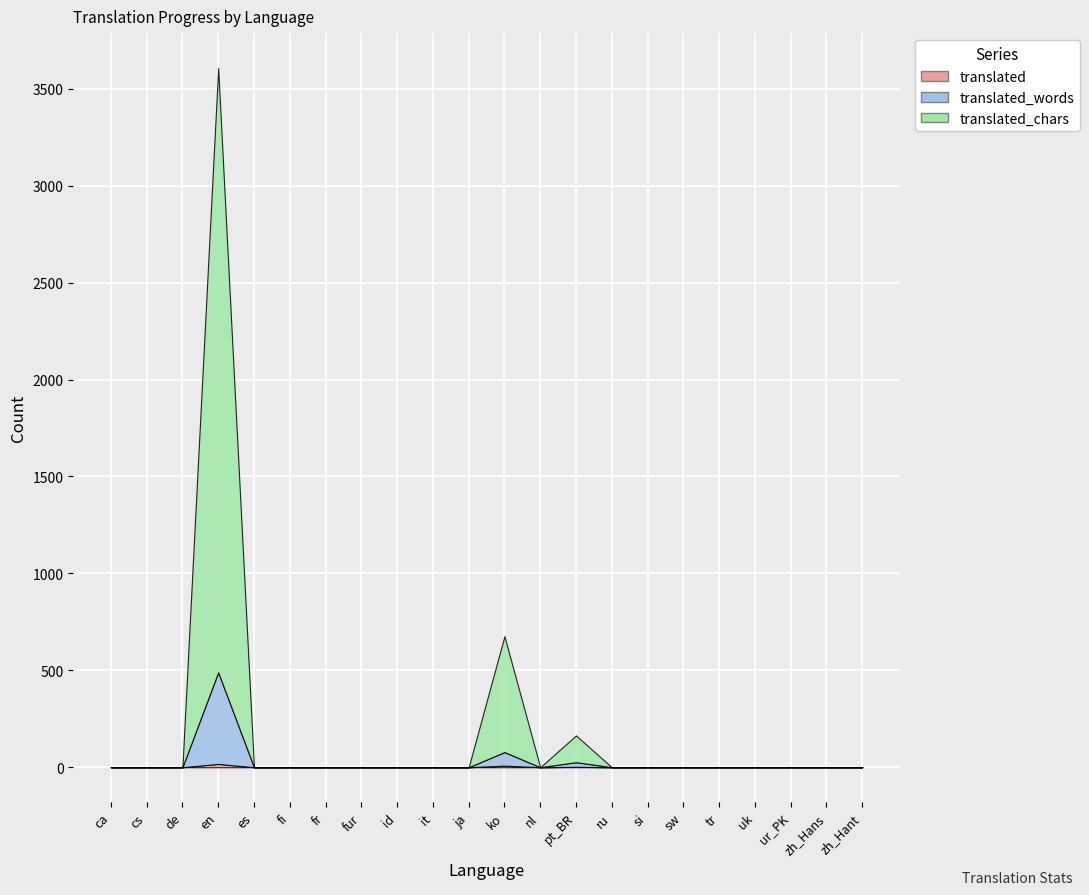

True or false: translated_words and translated intersect in this chart.

False